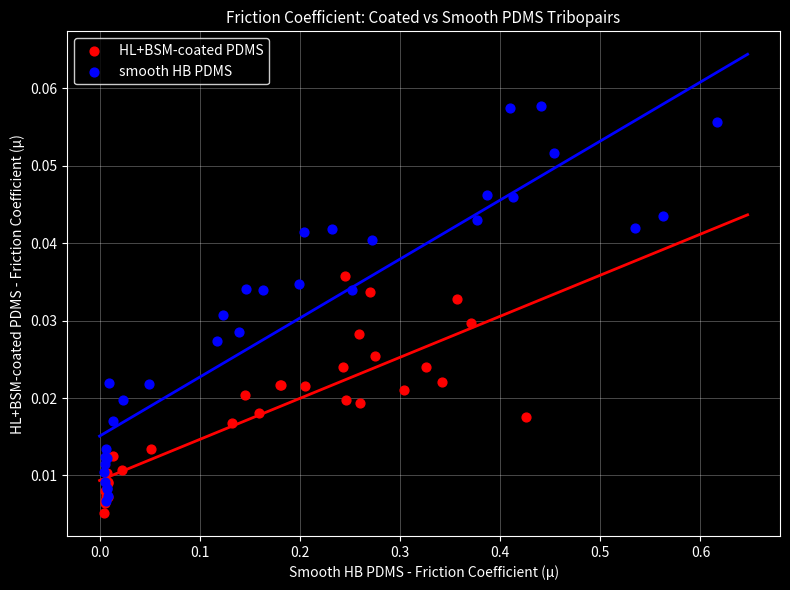

Which series contains the highest Y value?

smooth HB PDMS